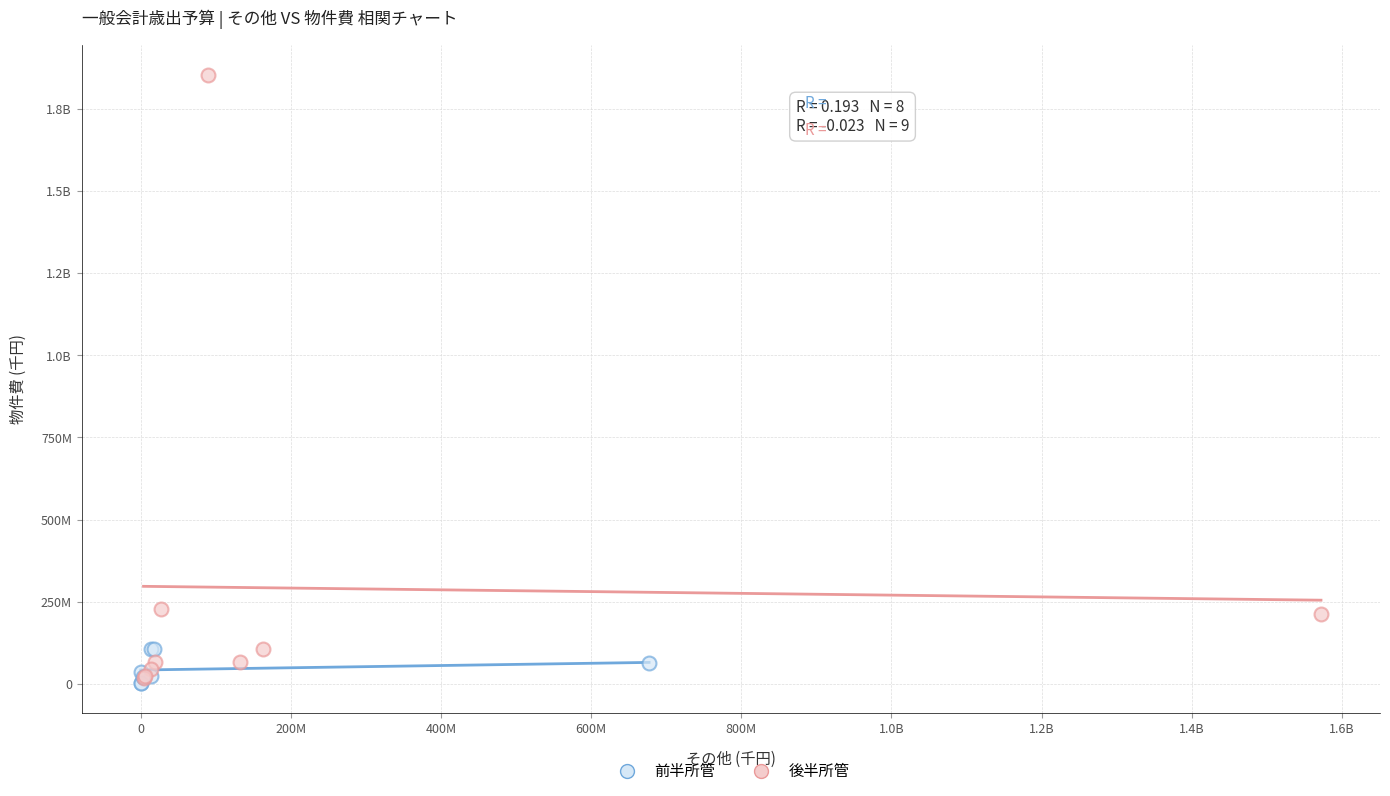

What are all the series names shown in the legend?

前半所管, 後半所管